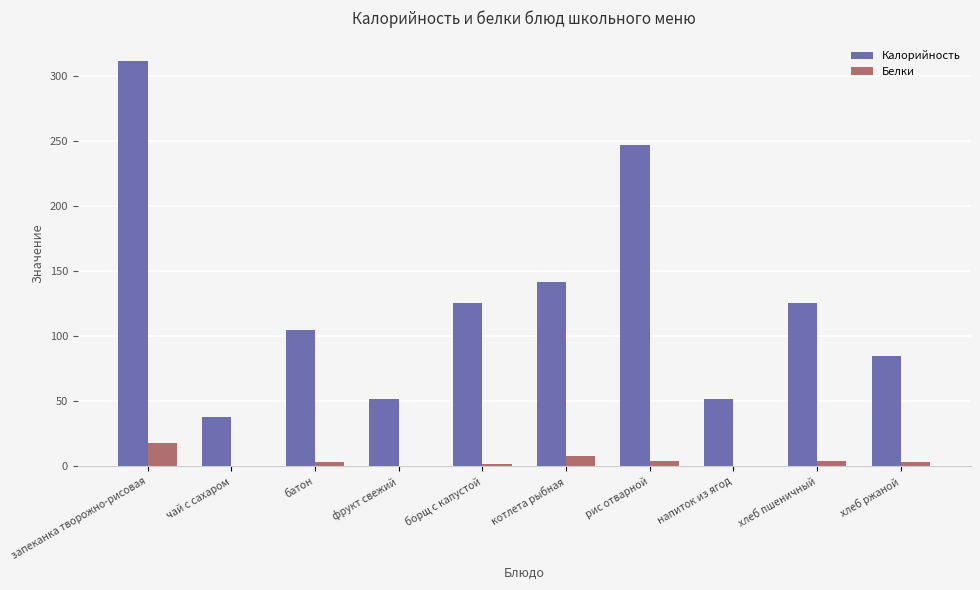

What is the highest value of the Калорийность series?

312.0